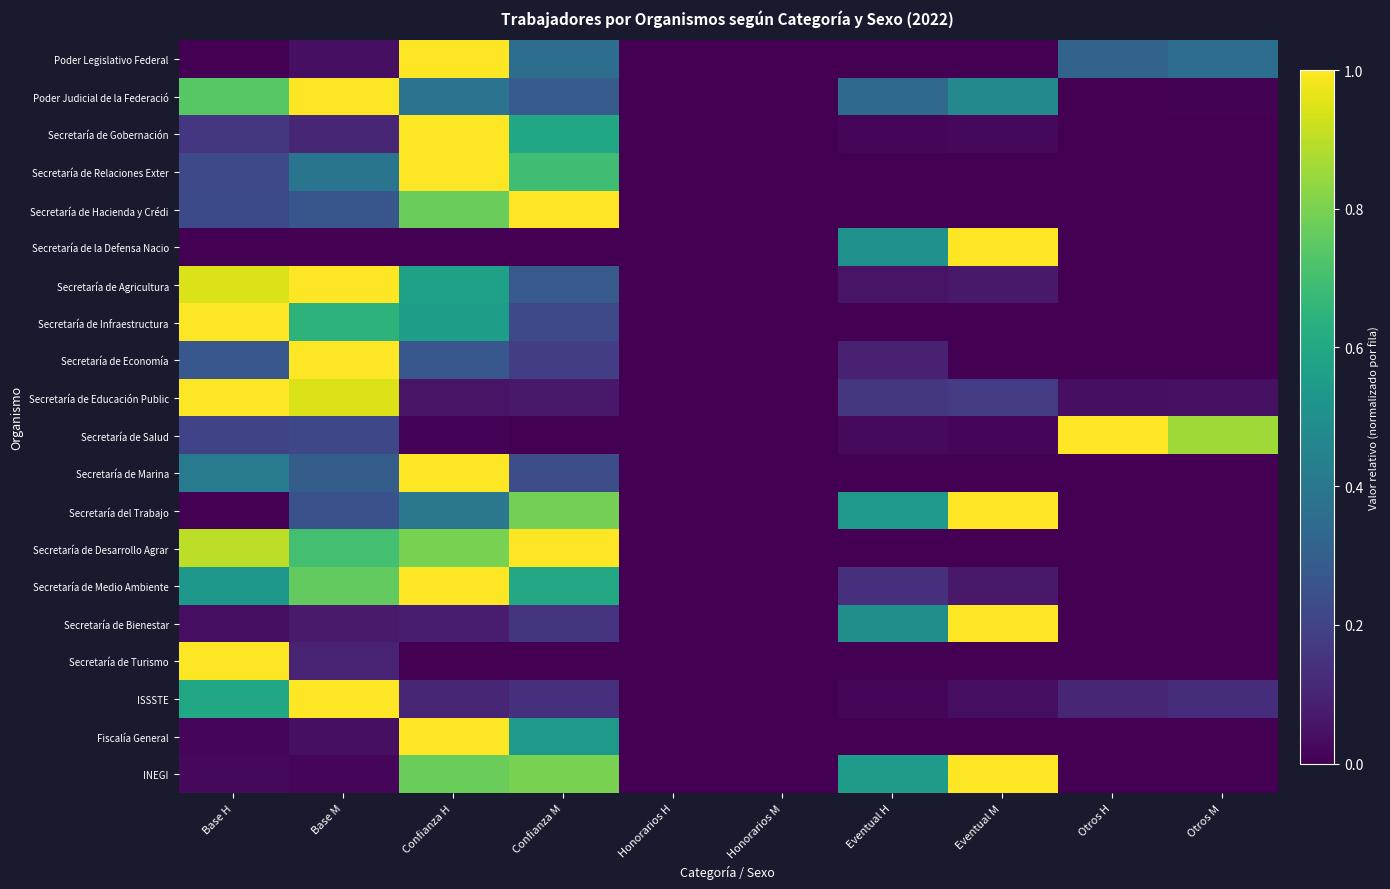

Rank the series by their maximum value, from lowest to highest.

Poder Legislativo Federal, Poder Judicial de la Federació, Secretaría de Gobernación, Secretaría de Relaciones Exter, Secretaría de Hacienda y Crédi, Secretaría de la Defensa Nacio, Secretaría de Agricultura, Secretaría de Infraestructura, Secretaría de Economía, Secretaría de Educación Public, Secretaría de Salud, Secretaría de Marina, Secretaría del Trabajo, Secretaría de Desarrollo Agrar, Secretaría de Medio Ambiente, Secretaría de Bienestar, Secretaría de Turismo, ISSSTE, Fiscalía General, INEGI